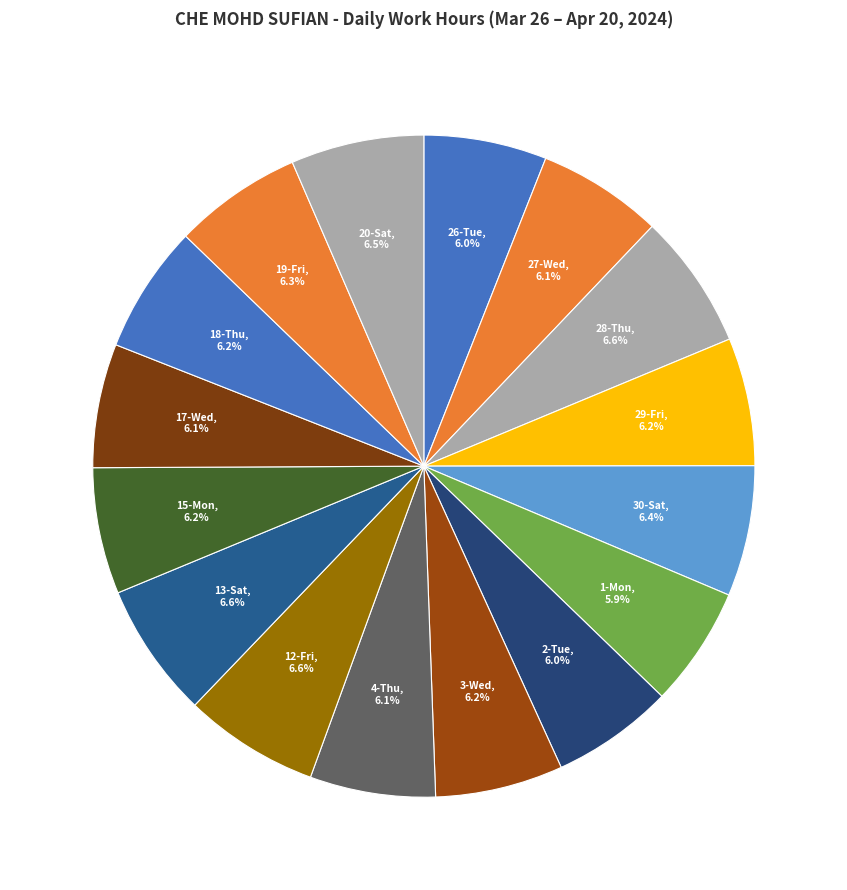

What percentage is NOT represented by 30-Sat?

93.6%